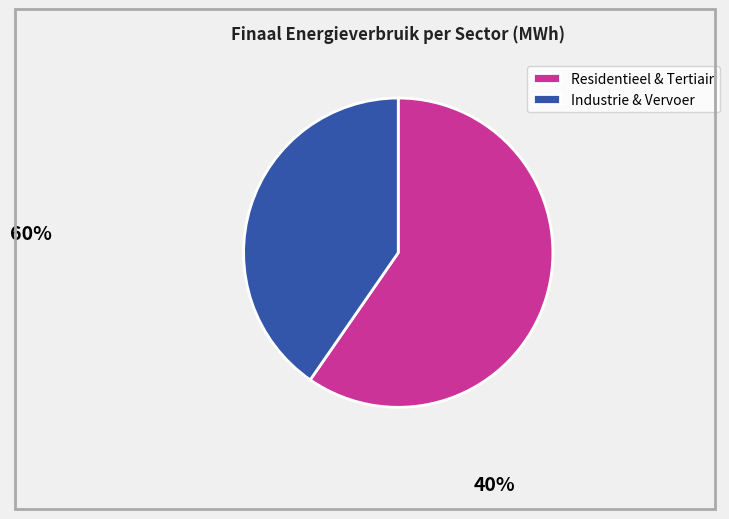

Between Industrie & Vervoer and Residentieel & Tertiair, which is larger?

Residentieel & Tertiair